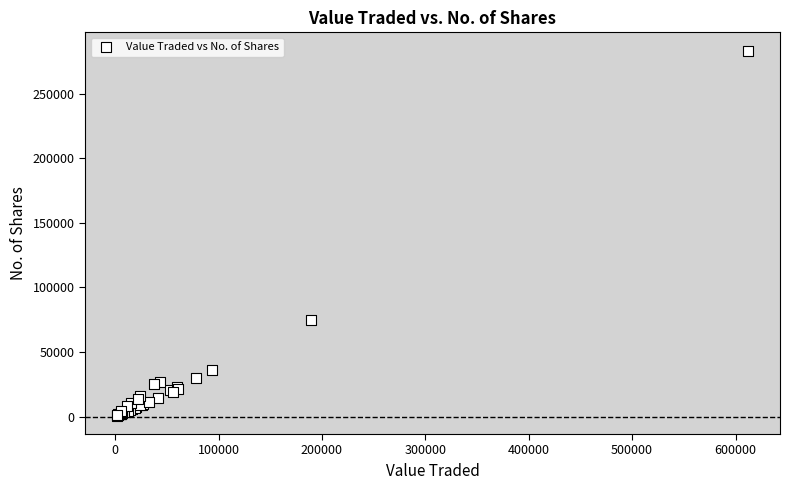

What Y value in the scatter plot is closest to 141950?

74546